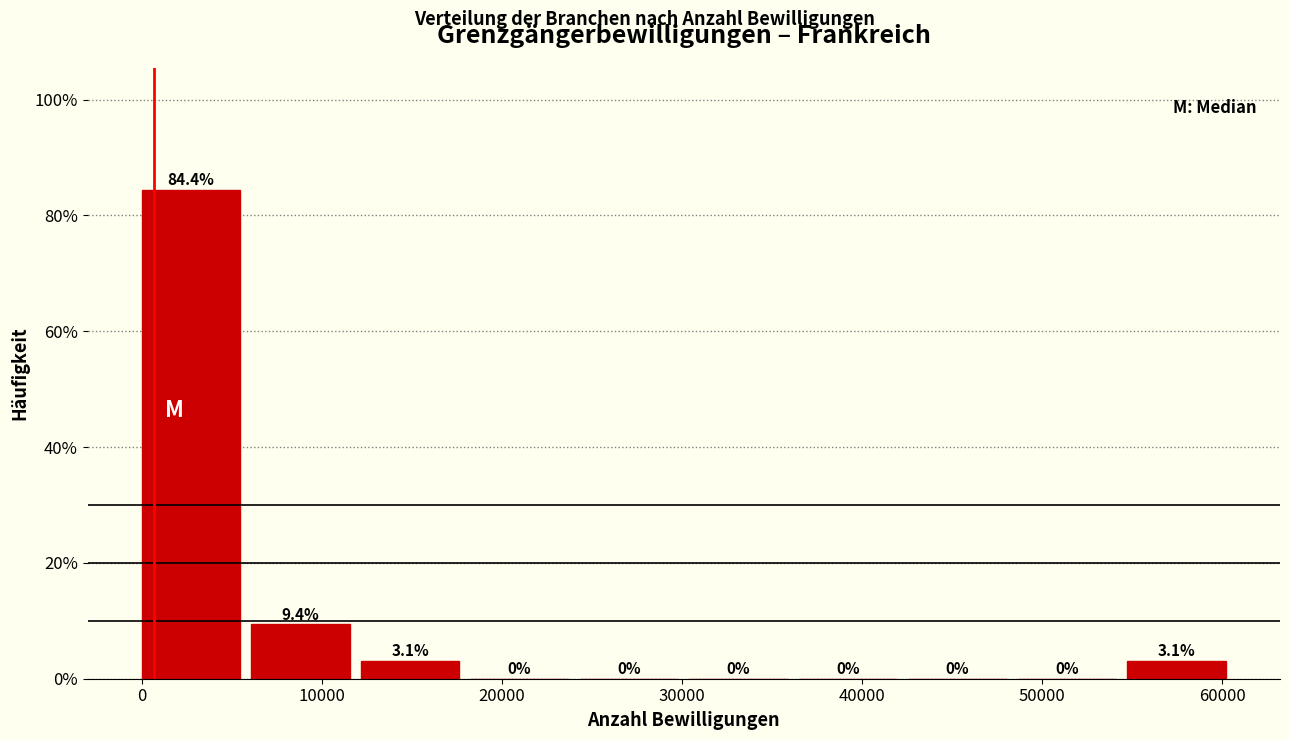

How tall is the bar that spans 12000 to 18000 on the x-axis? The bar edges are not printed on the chart, so give them approximately, as read against the axis.

3.1